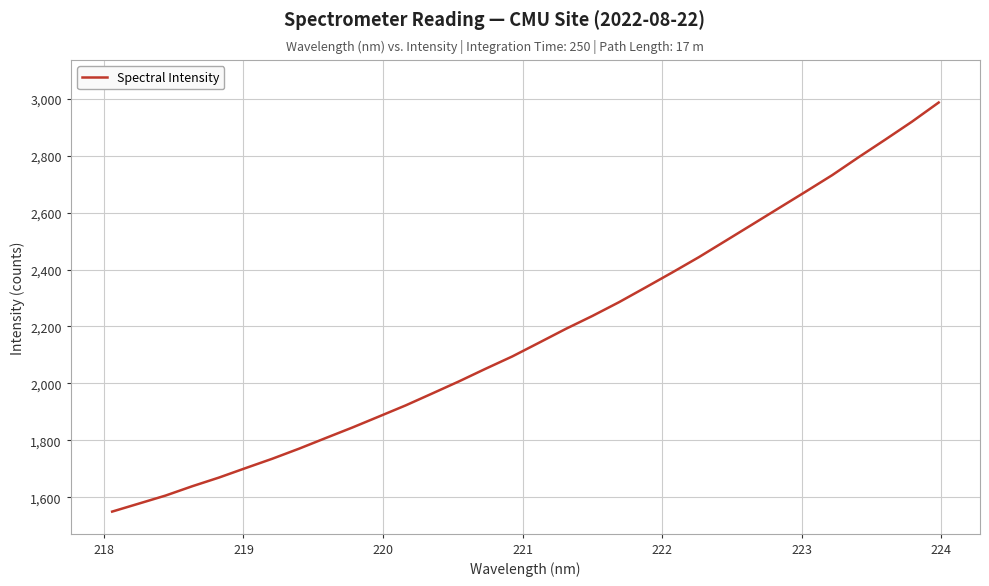

What is the difference between the maximum and minimum values?

1436.7